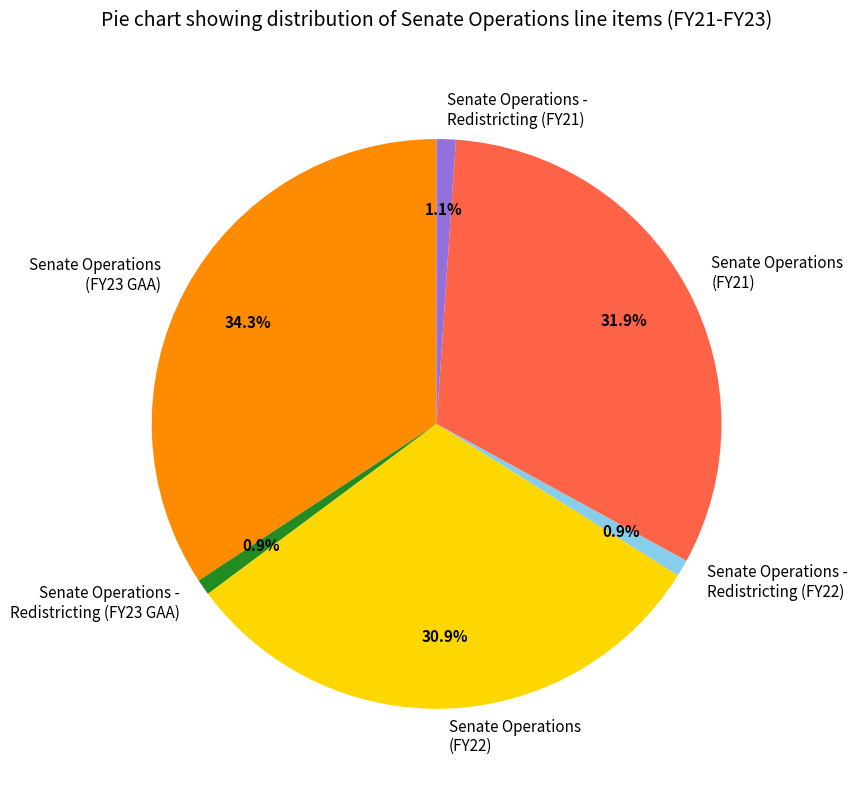

To the nearest percent, what is the average slice percentage?

17%